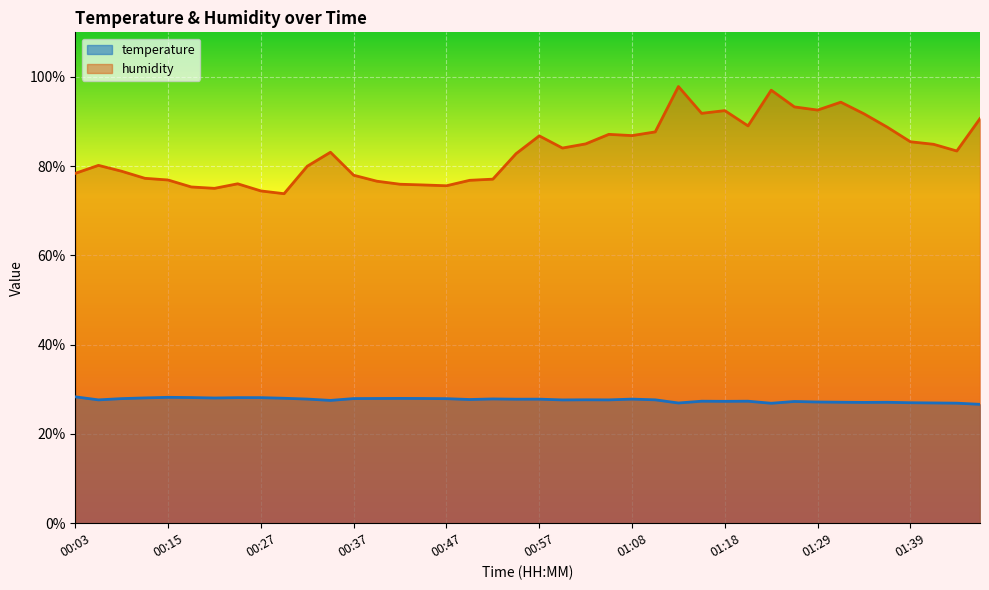

True or false: temperature has more than 2 points higher than both neighbors.

True